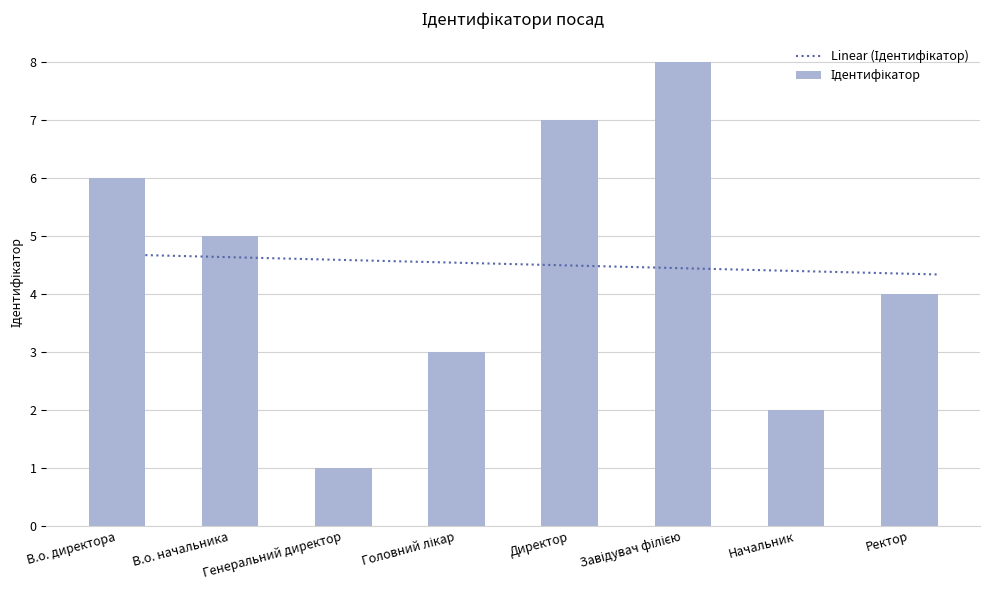

Which category has the lowest value in the Ідентифікатор series?

Генеральний директор